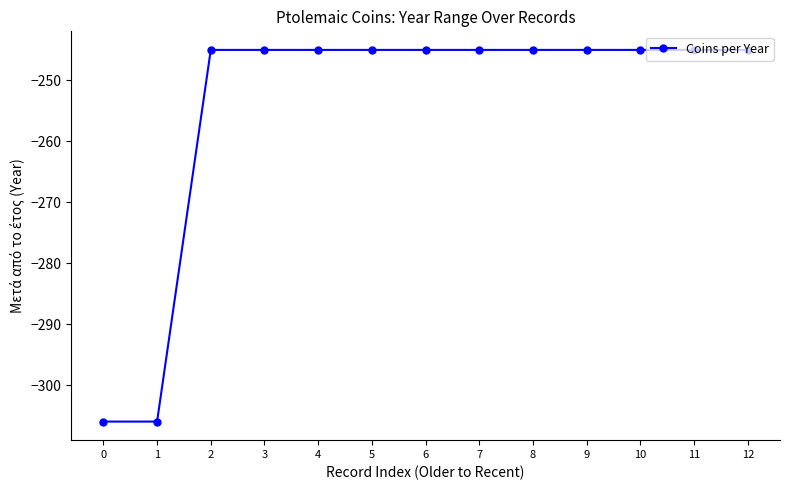

What is the value of the 13th point from the left?

-245